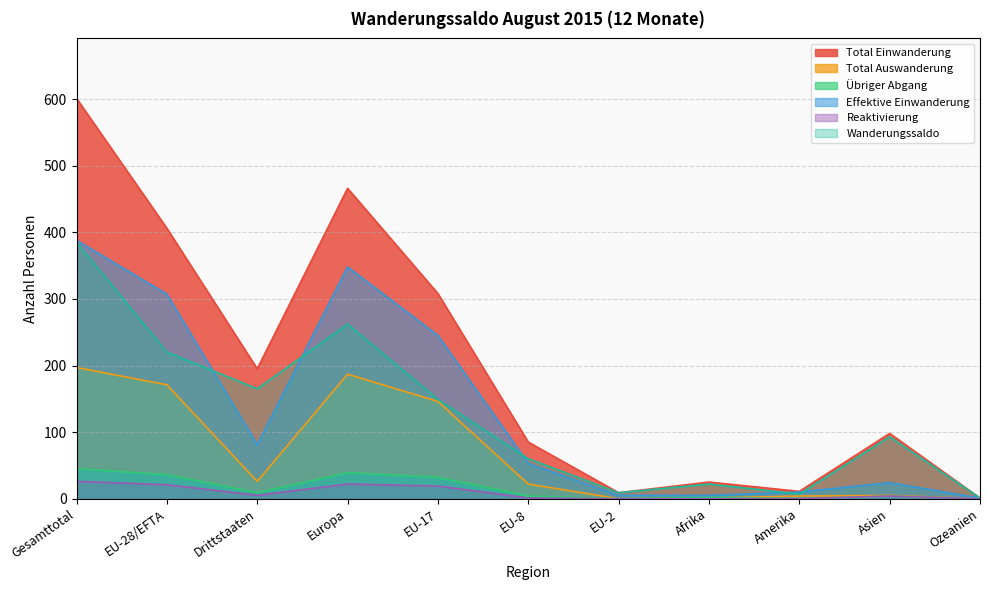

What is the sum of all Total Einwanderung values?

2205